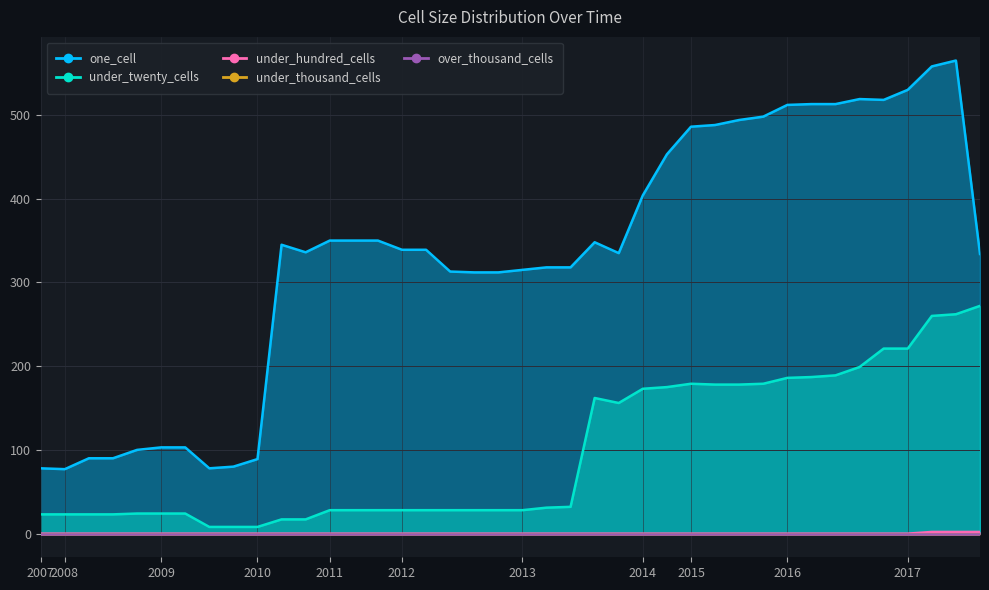

Is the value of under_twenty_cells at 2009 greater than the value of under_hundred_cells at 2014?

Yes